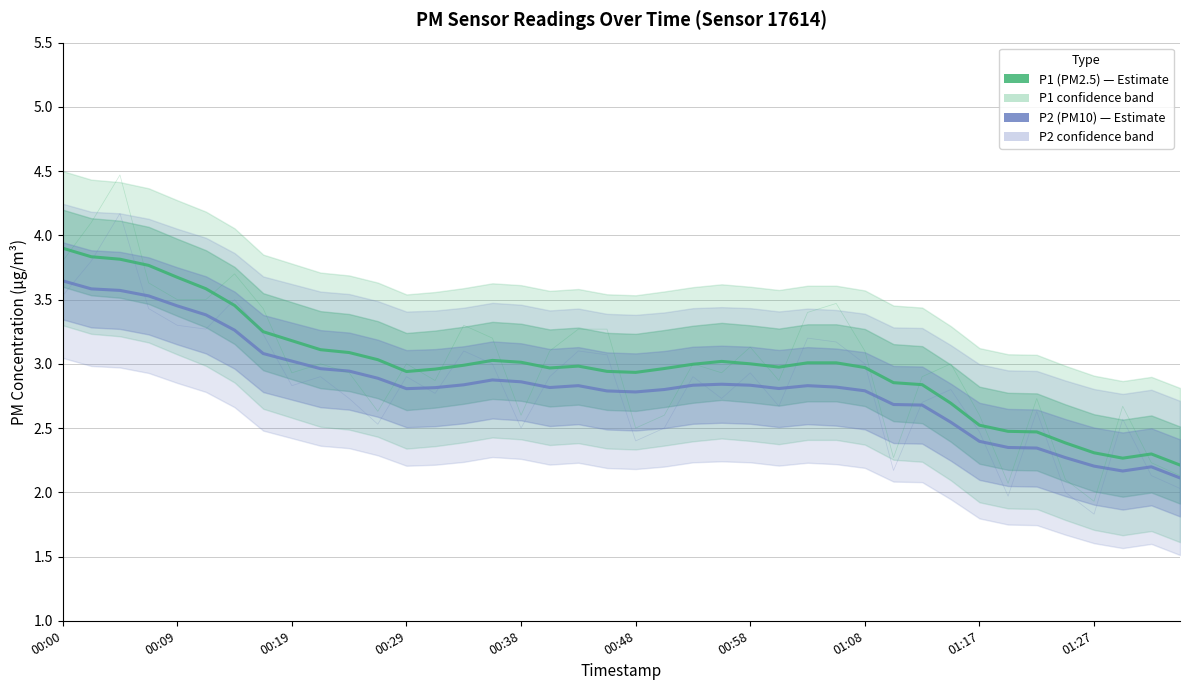

What is the sum of all P1 (PM2.5) values?

119.7